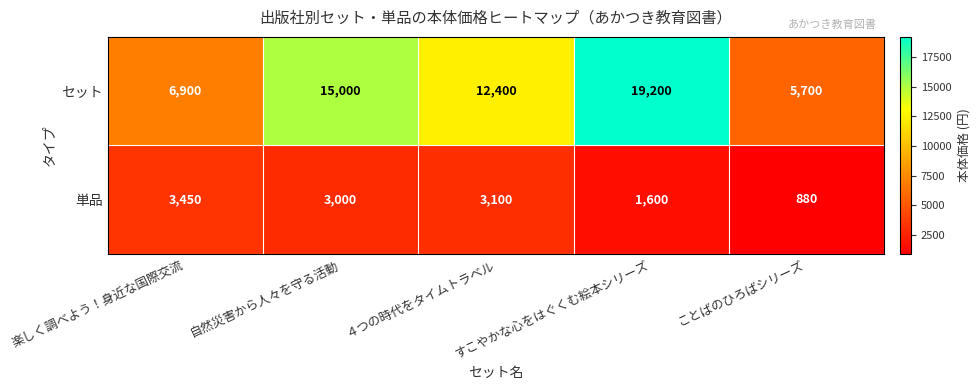

What is the average value of the 単品 series?

2406